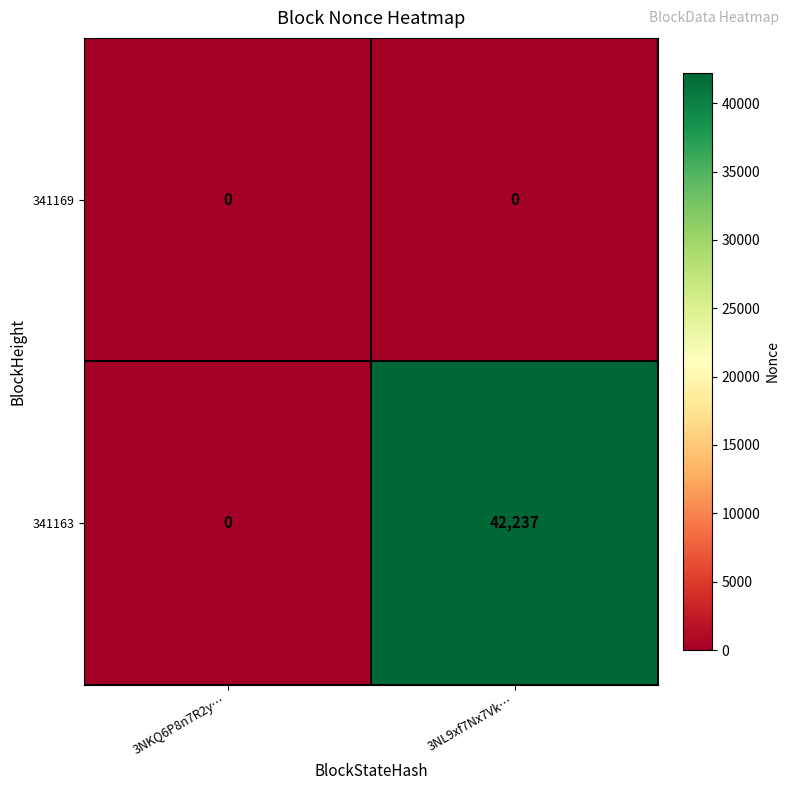

At which category is the sum across all series the highest?

3NL9xf7Nx7Vk…